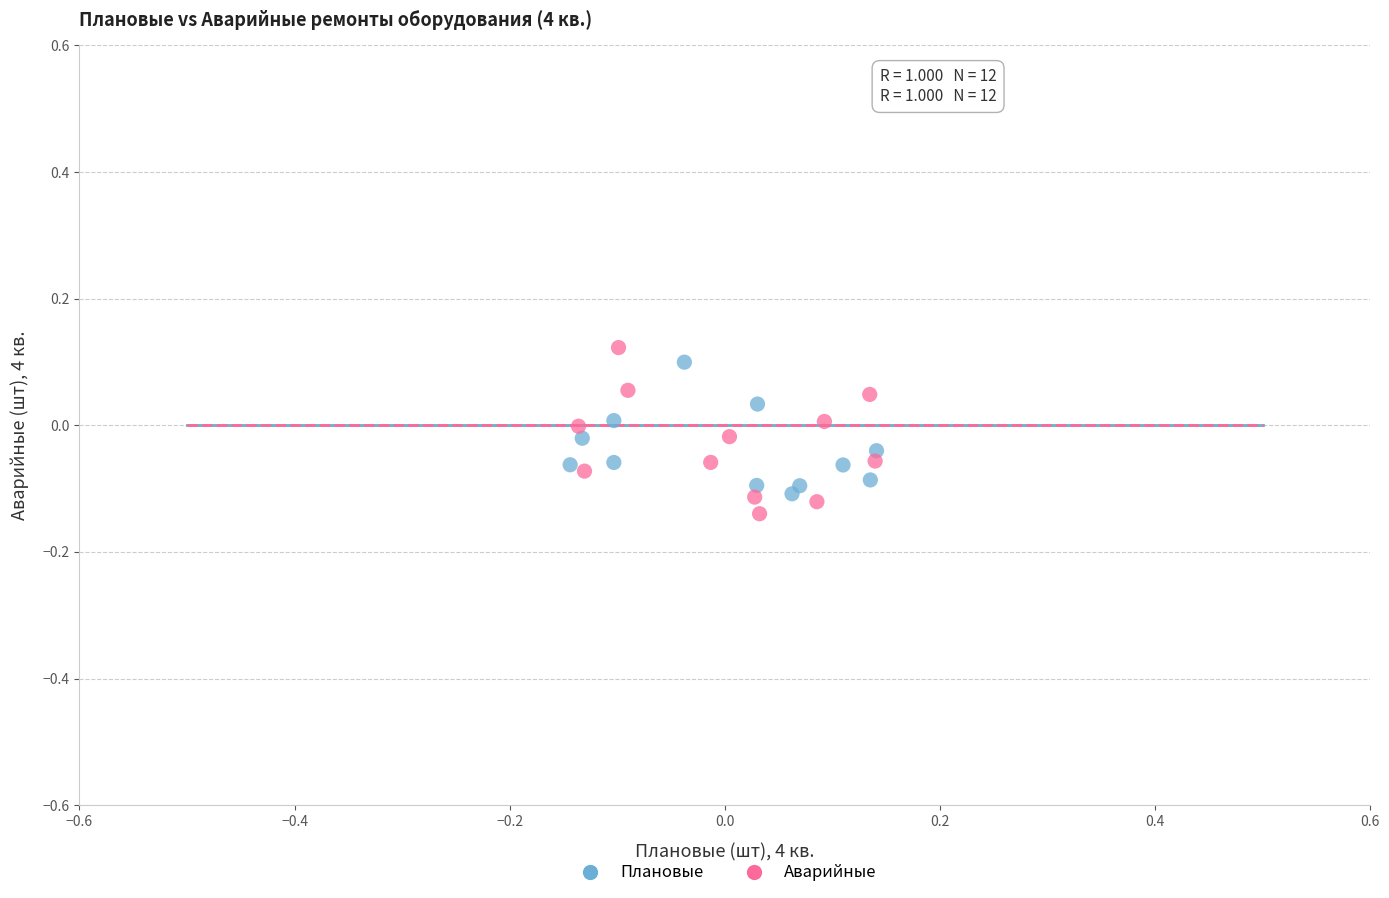

What are all the series names shown in the legend?

Плановые, Аварийные